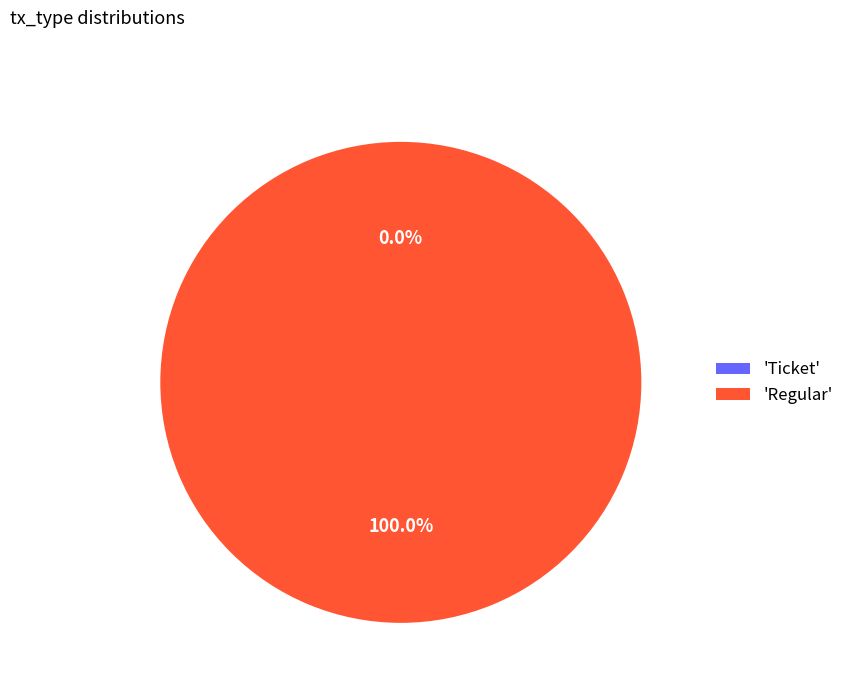

Rank the categories by value from highest to lowest.

Regular, Ticket